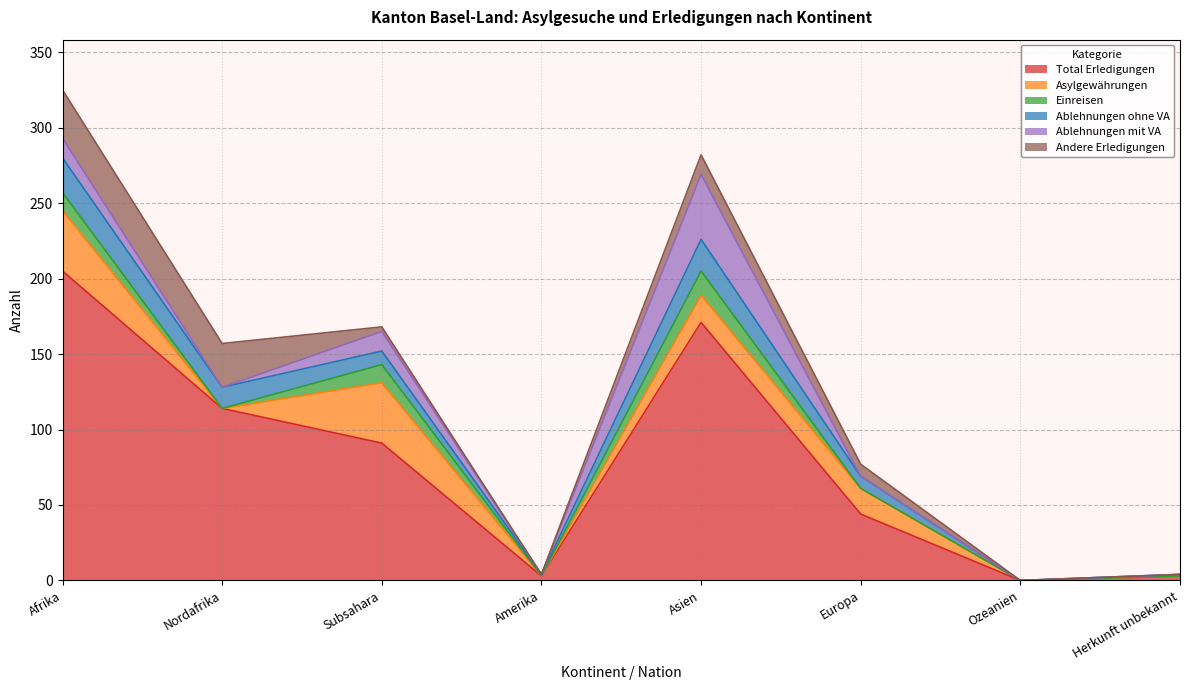

True or false: Einreisen and Asylgewährungen cross at least once.

False